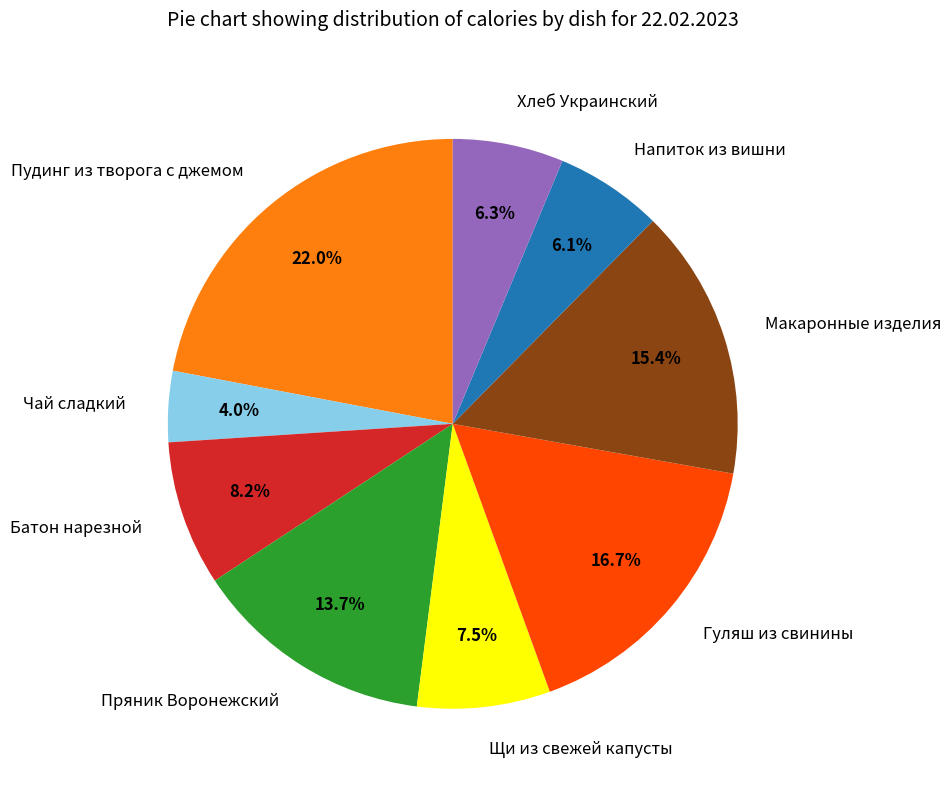

Between Пряник Воронежский and Щи из свежей капусты, which is larger?

Пряник Воронежский